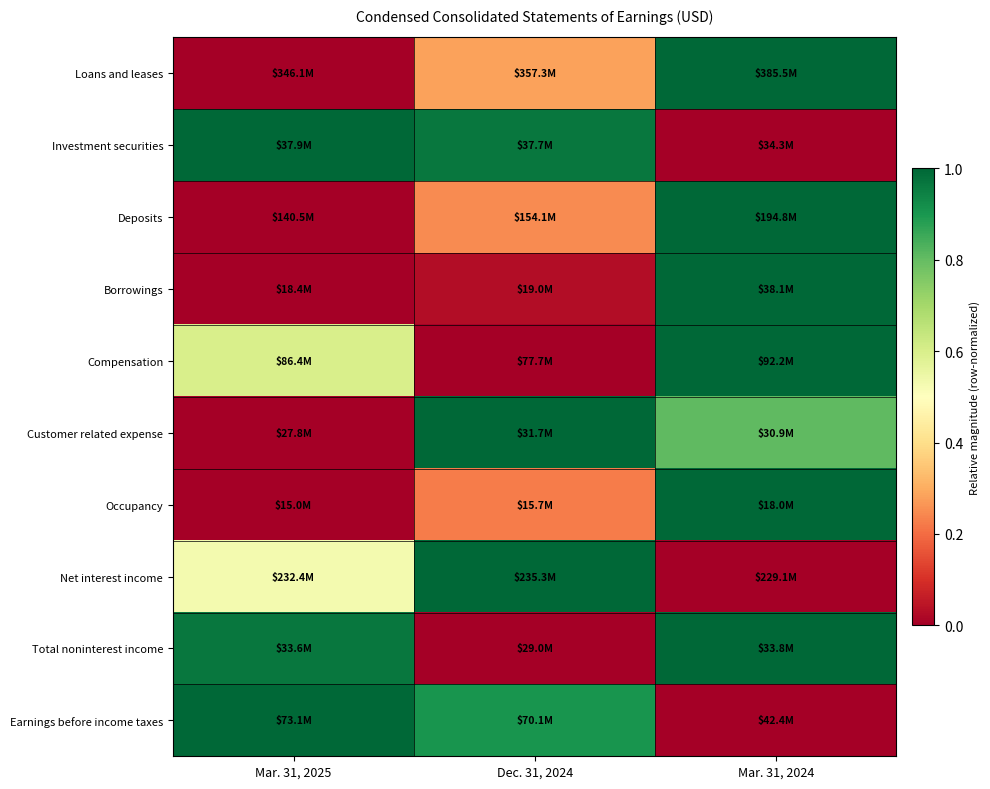

At Mar. 31, 2025, list the series in order from smallest to largest.

Loans and leases, Deposits, Borrowings, Customer related expense, Occupancy, Net interest income, Compensation, Total noninterest income, Investment securities, Earnings before income taxes